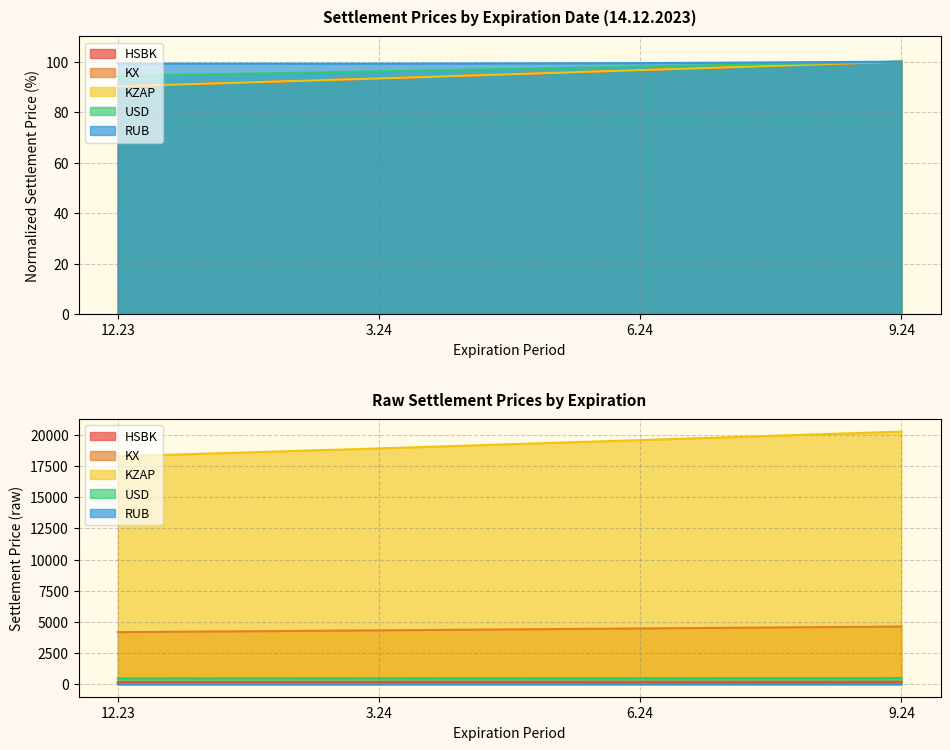

What is the total value across all series at 6.24?

771.3